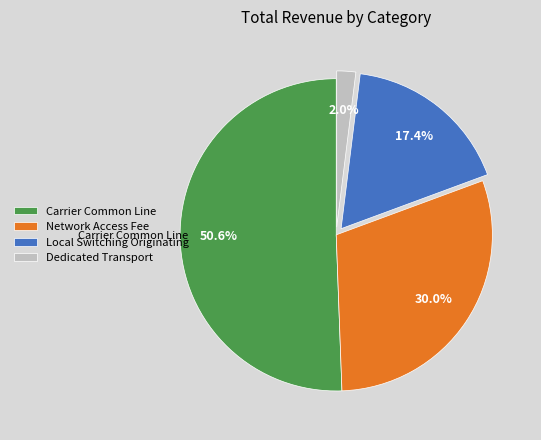

Does Network Access Fee account for over 50% of the chart?

No